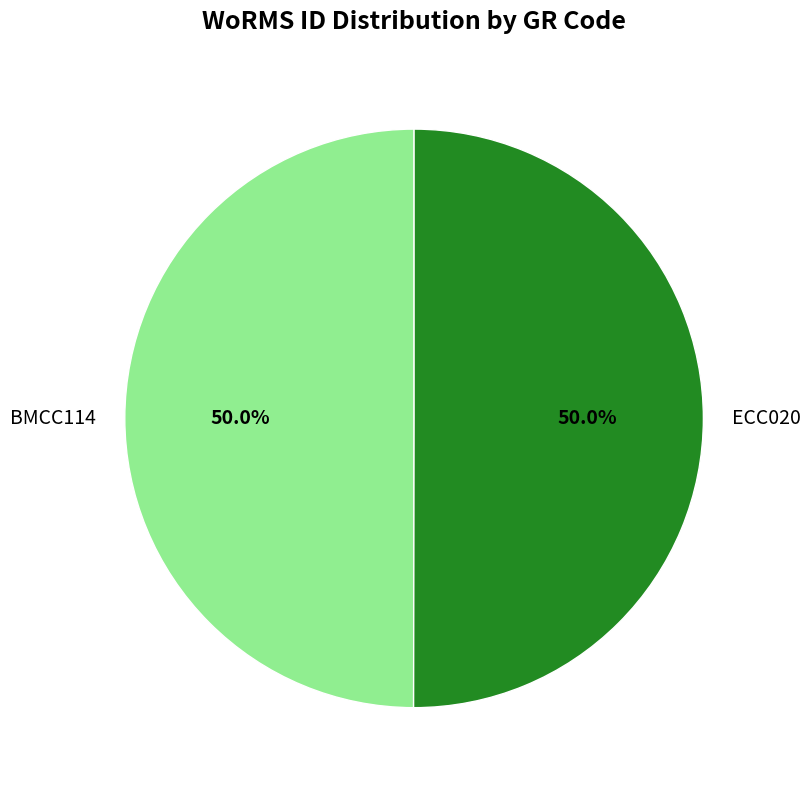

What is the ratio of the value at ECC020 to the value at BMCC114?

1.0